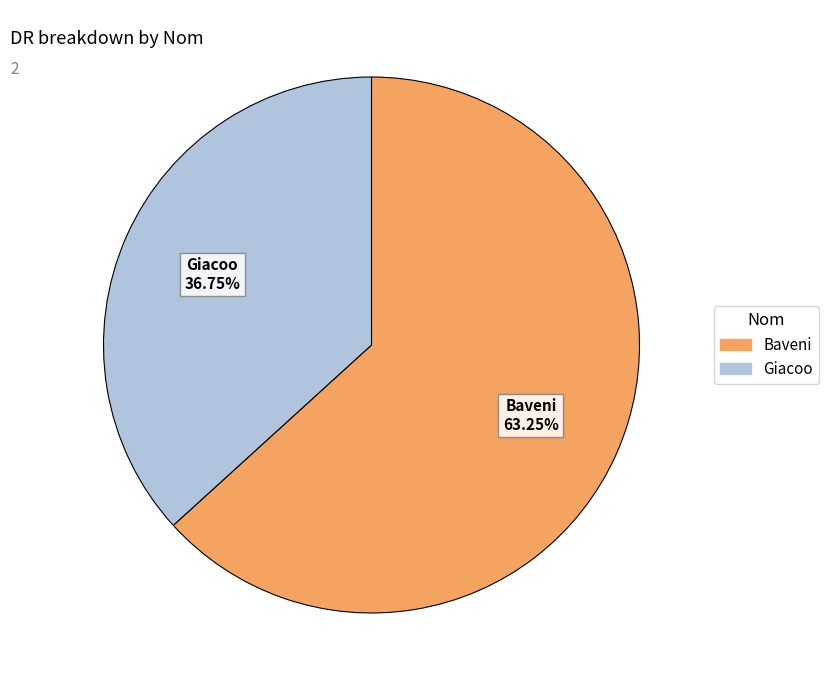

Which category has the smallest portion of the pie?

Giacoo